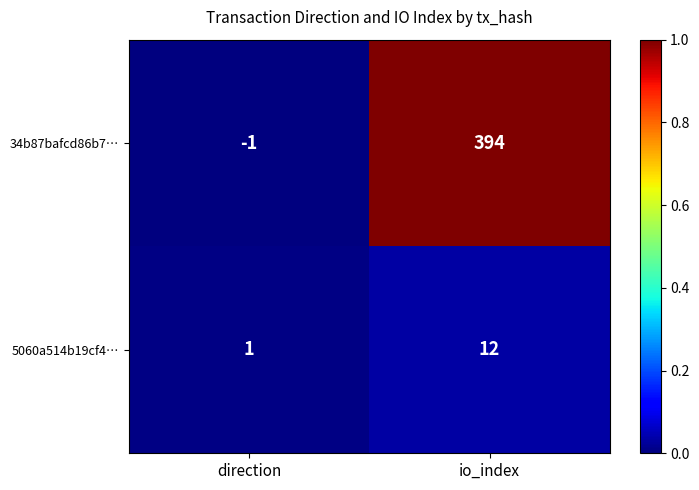

At how many categories does at least one series exceed 0?

2